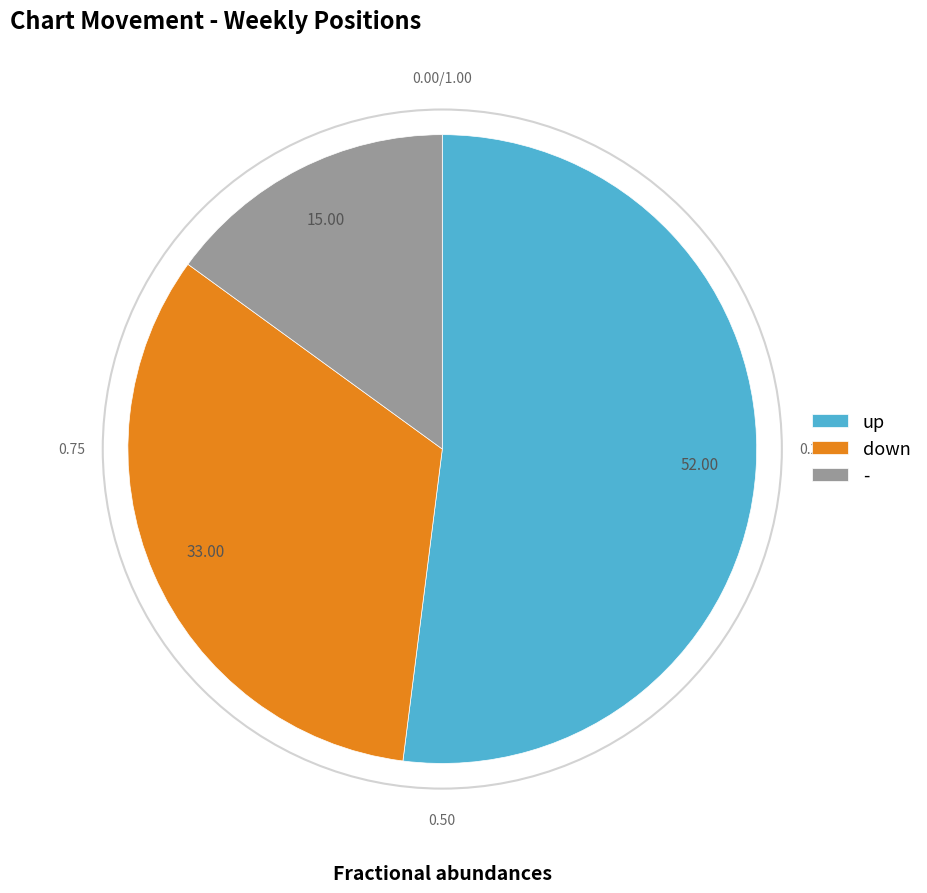

Which slice is the smallest?

-